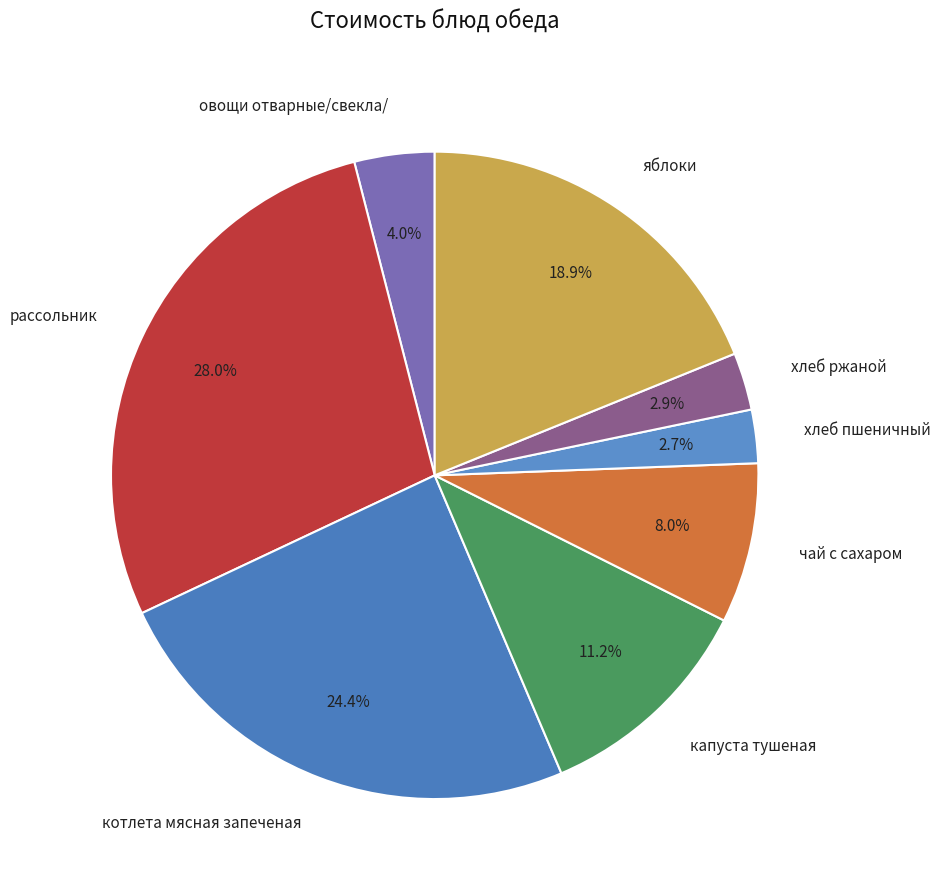

Is there a majority slice in this chart?

No